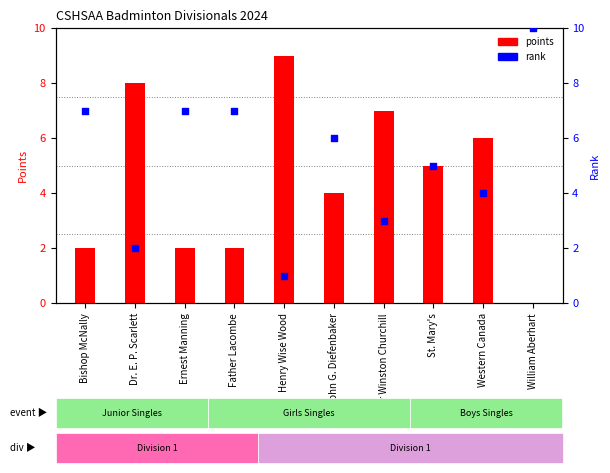

Is the value of points at Bishop McNally greater than the value of rank at Henry Wise Wood?

Yes